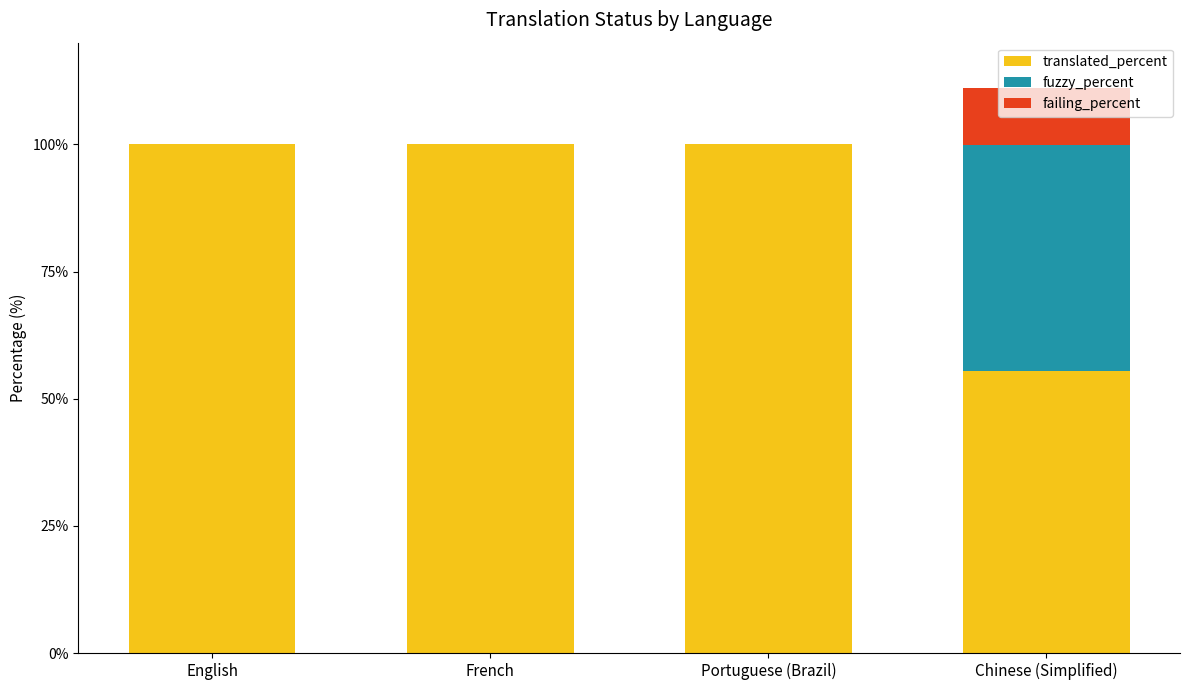

What is the sum of the translated_percent values at French and Portuguese (Brazil)?

200.0